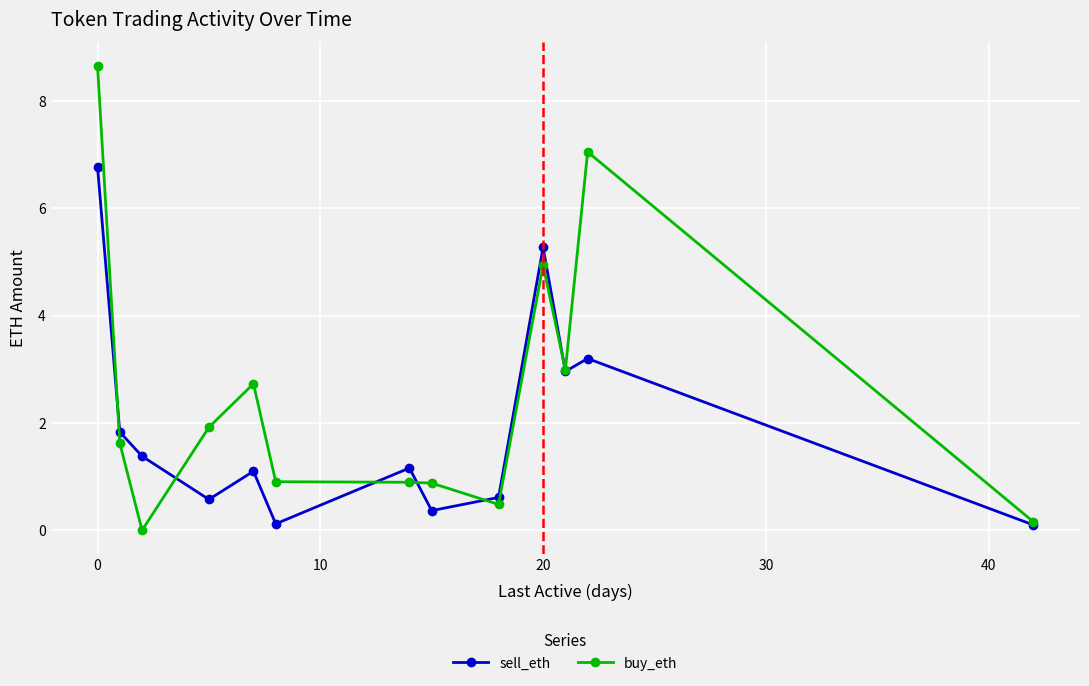

What is the difference between the second highest and second lowest values in the buy_eth series?

6.9